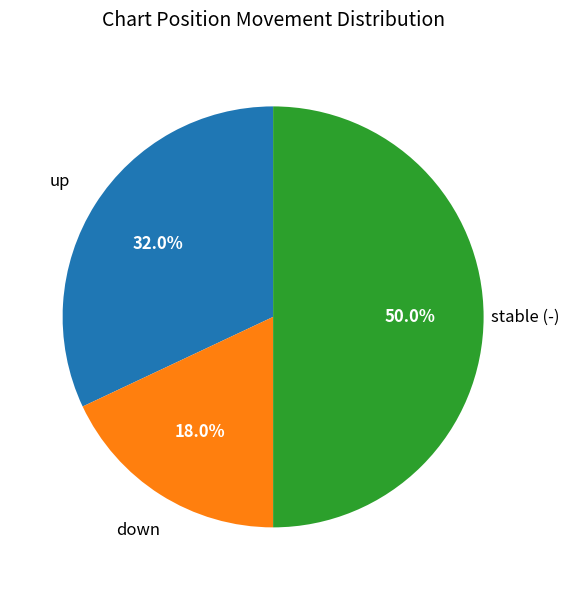

Combined, what portion of the pie is up and stable (-)?

82.0%